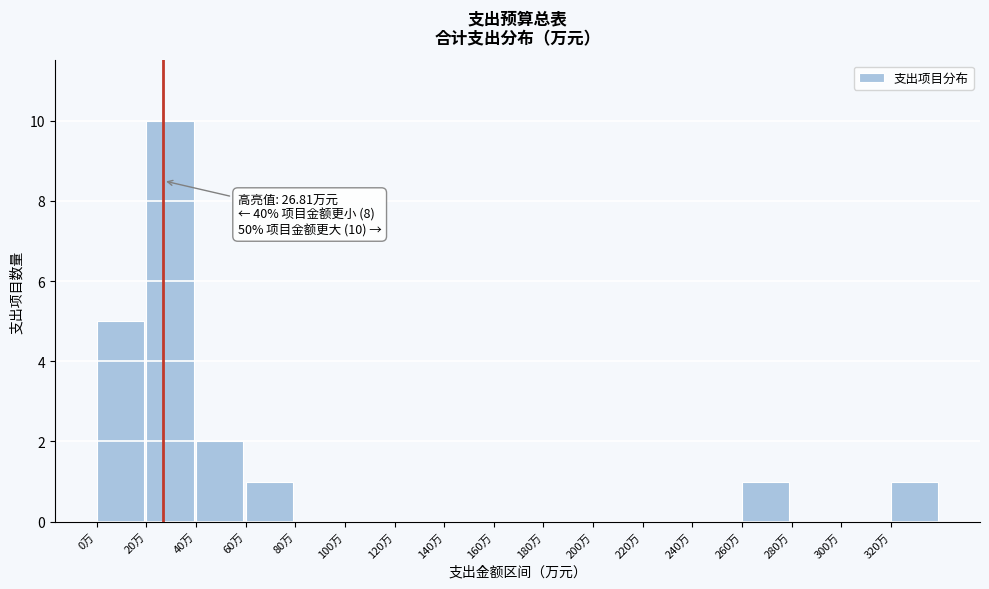

Which range on the x-axis has the tallest bar?

20 to 40